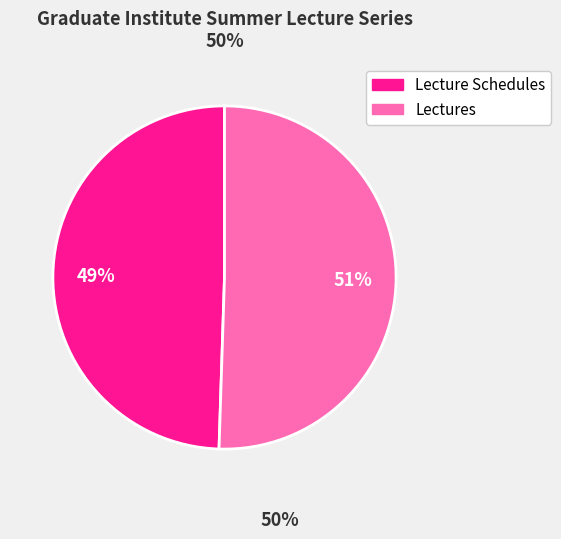

To the nearest percent, what is the average slice percentage?

50%